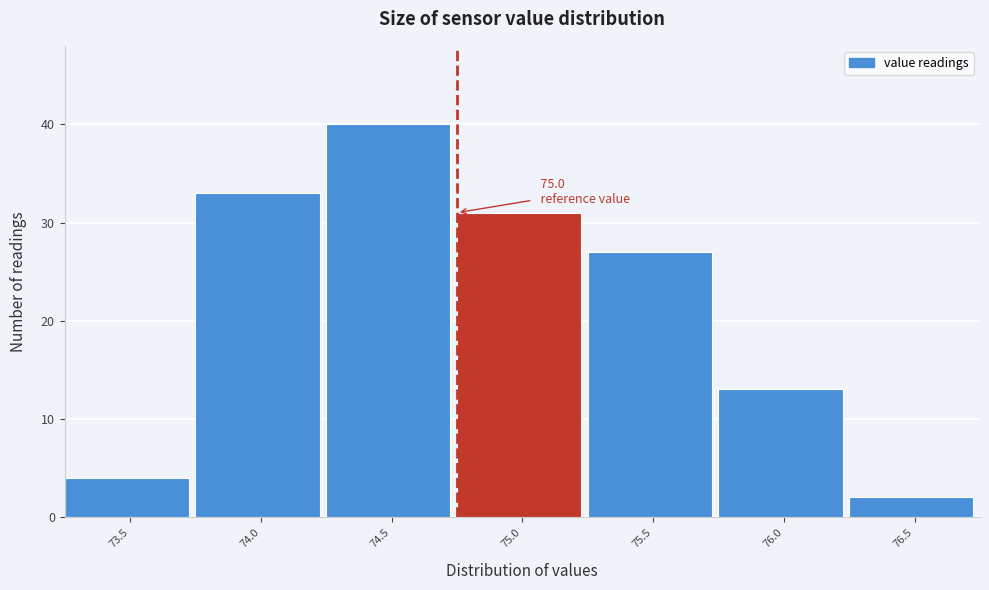

Reading left to right, what are all the values shown in this chart?

73.5=4	74.0=33	74.5=40	75.0=31	75.5=27	76.0=13	76.5=2